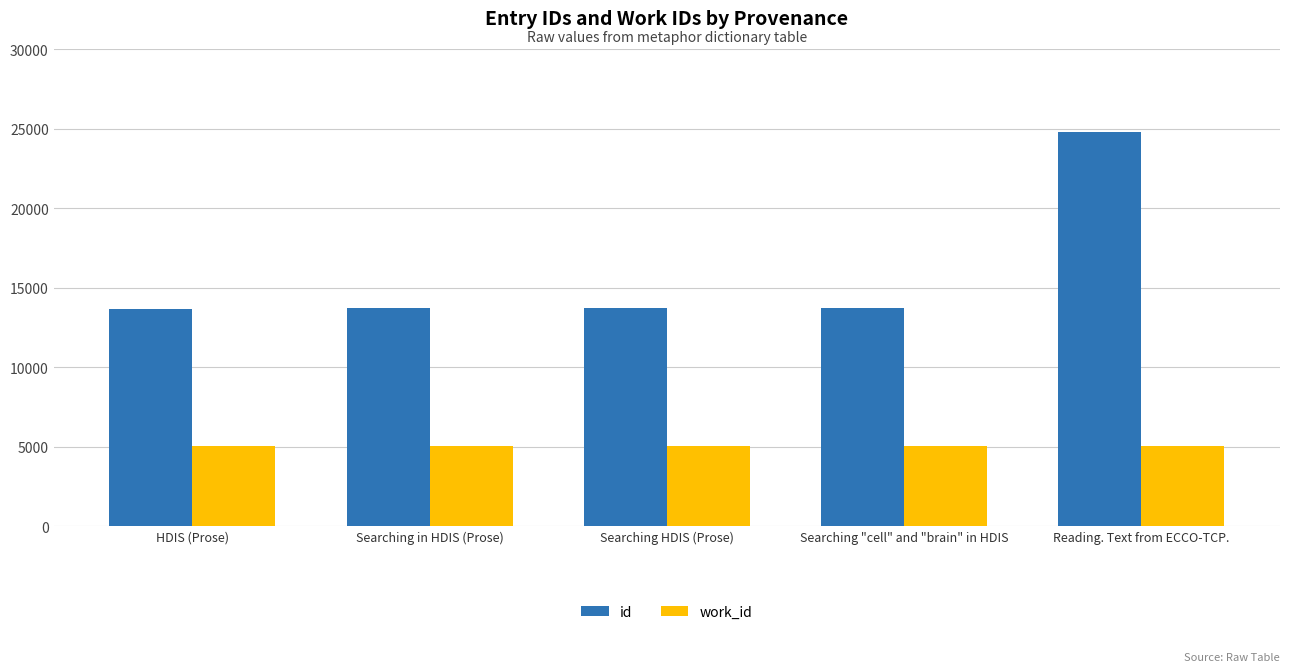

What is the label of the 5th bar from the right?

HDIS (Prose)